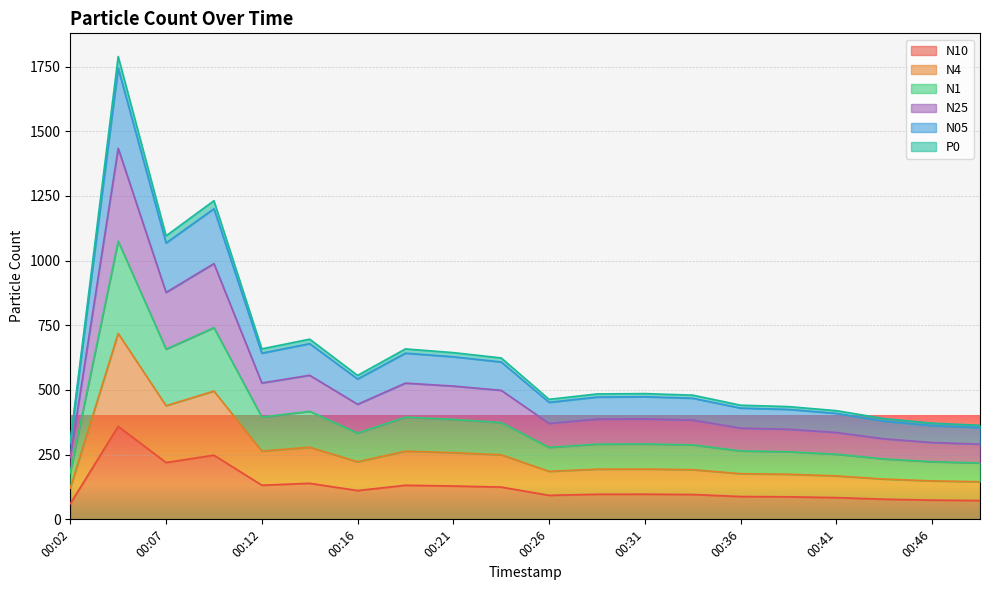

How many values in the N10 series exceed 97?

10